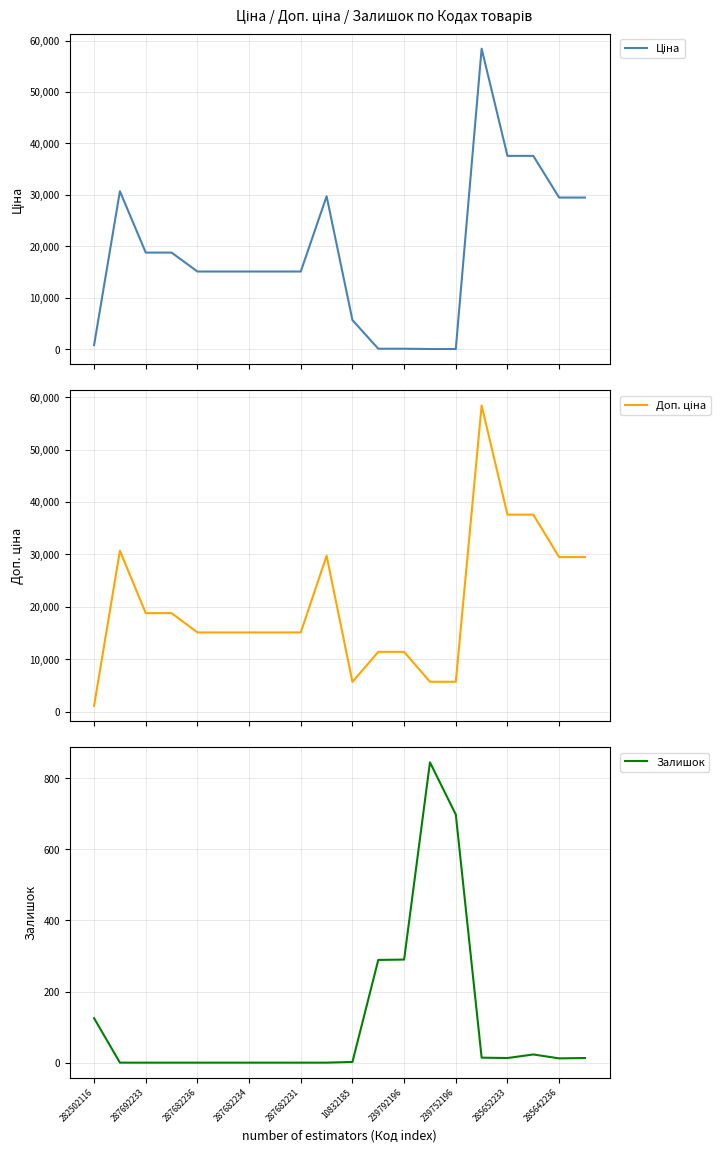

The Залишок series shows 89 at 239792196. True or false?

False